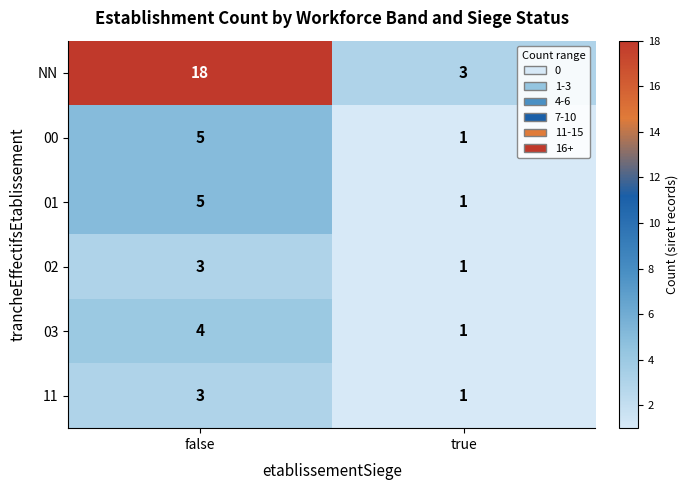

Is it true that NN equals 18 at false?

True